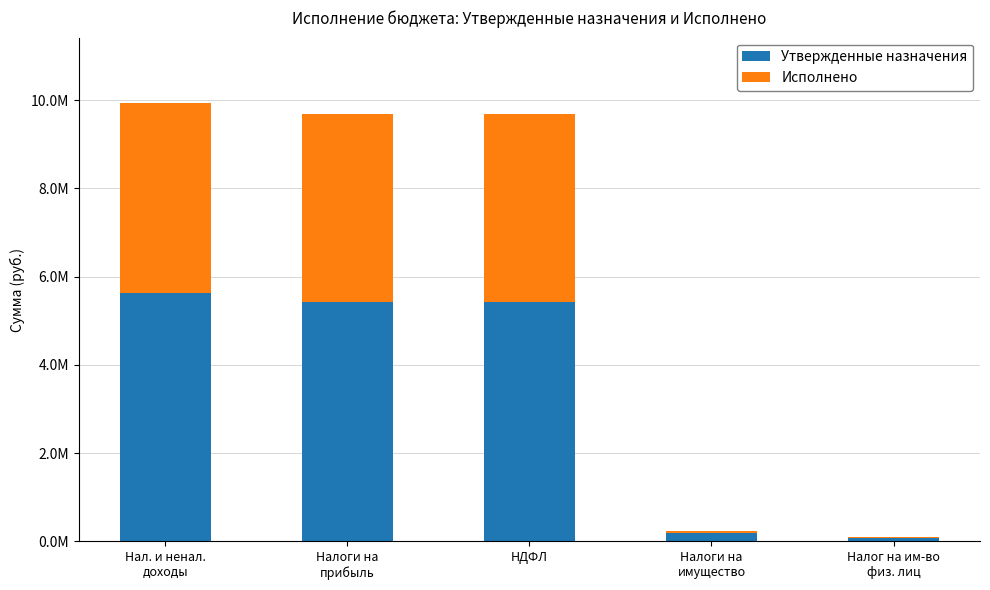

At which label is Исполнено closest to 2156897?

Налоги на
прибыль